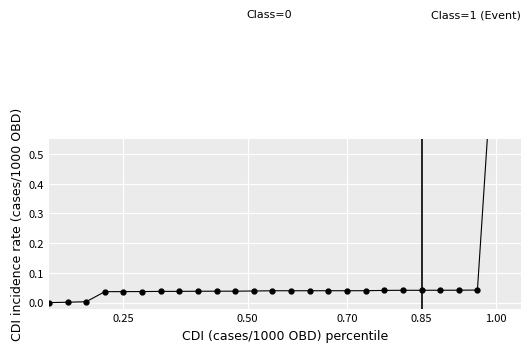

What is the sum of all values?

1.8